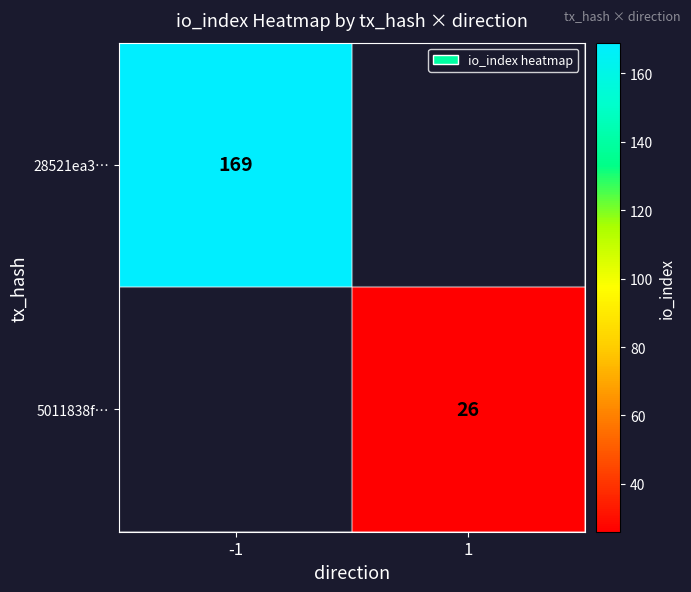

The 5011838f… series shows 26 at 1. True or false?

True